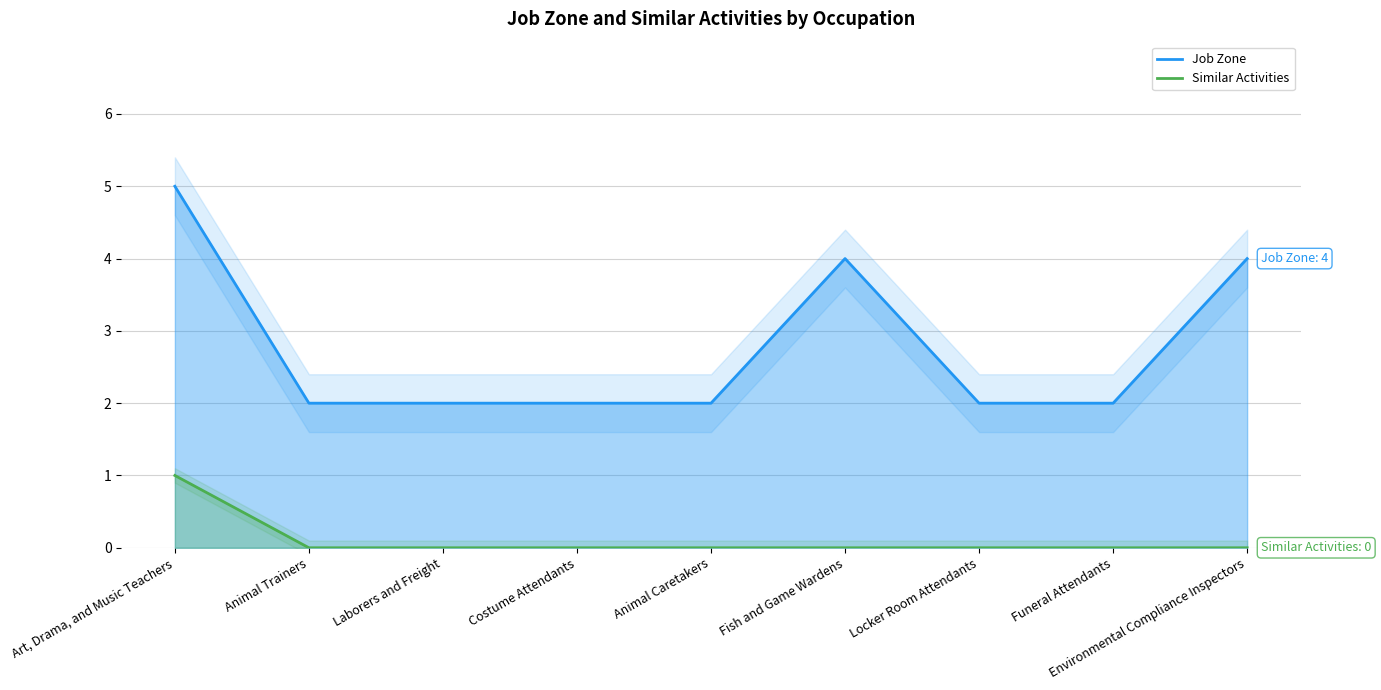

Where is Similar Activities nearest to the value 0?

Animal Trainers